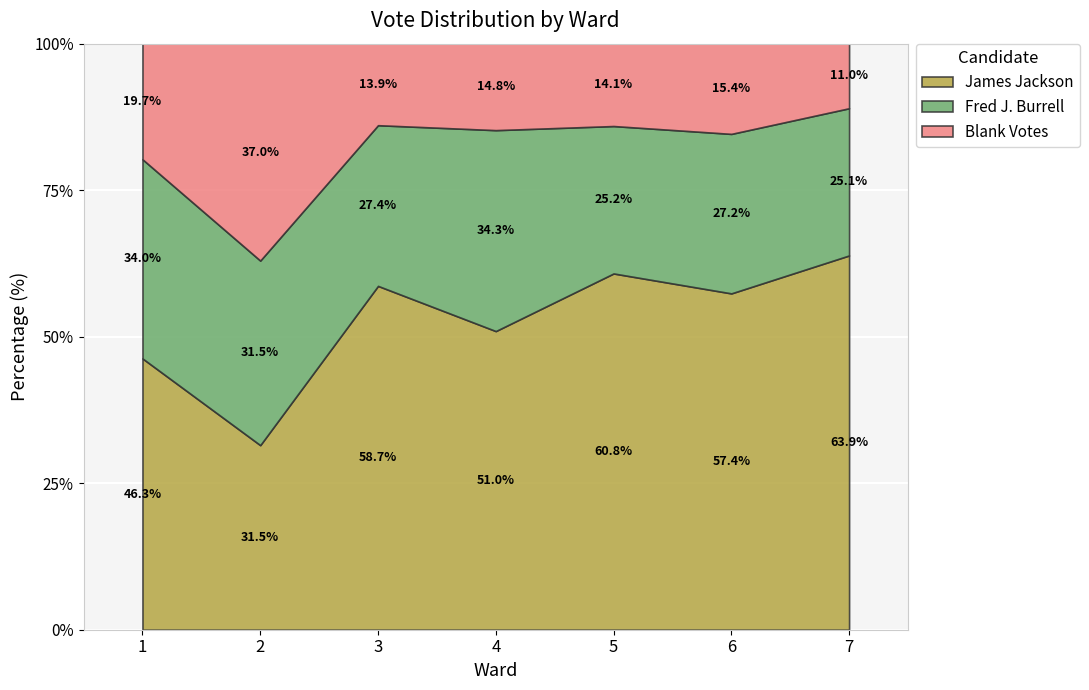

What is the minimum value for James Jackson?

31.5